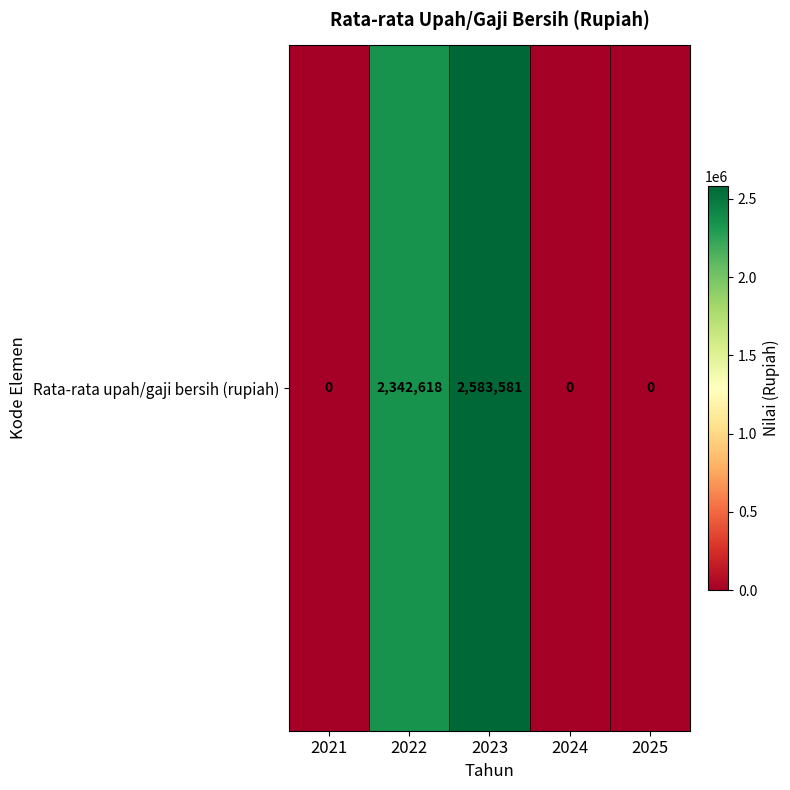

List the labels in order of value, smallest first.

2021, 2024, 2025, 2022, 2023